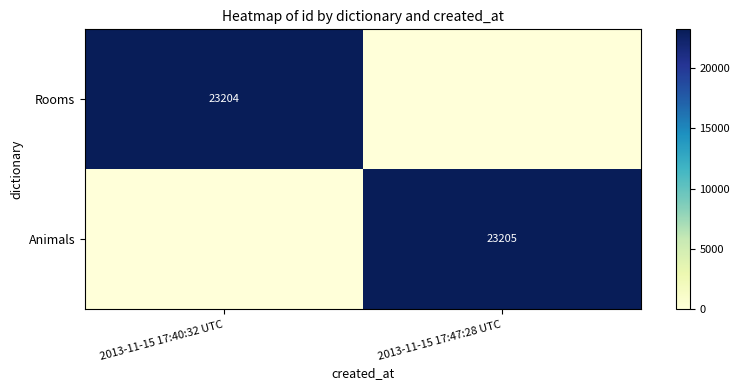

What is the total value across all series at 2013-11-15 17:47:28 UTC?

23205